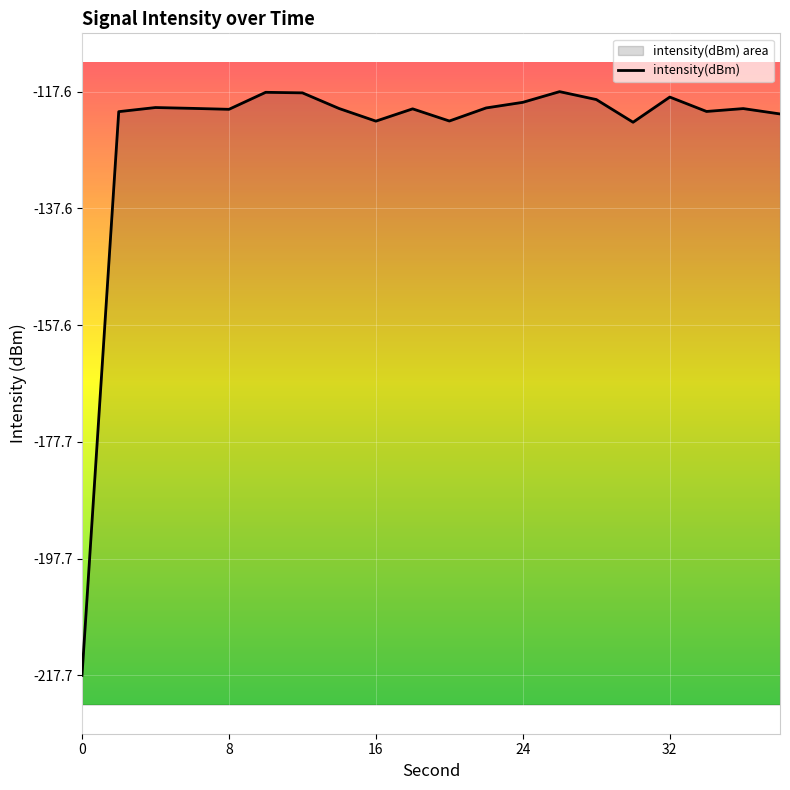

What is the difference between the values at 28 and 36?

1.5